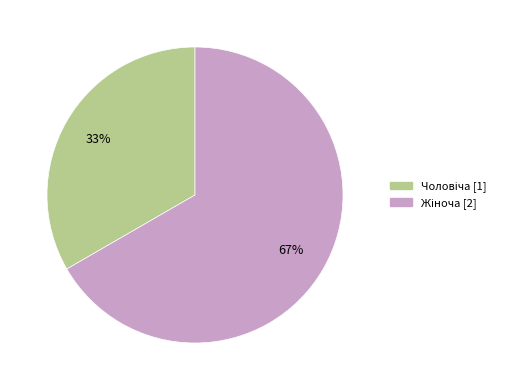

Is there any slice that represents more than half of the pie?

Yes